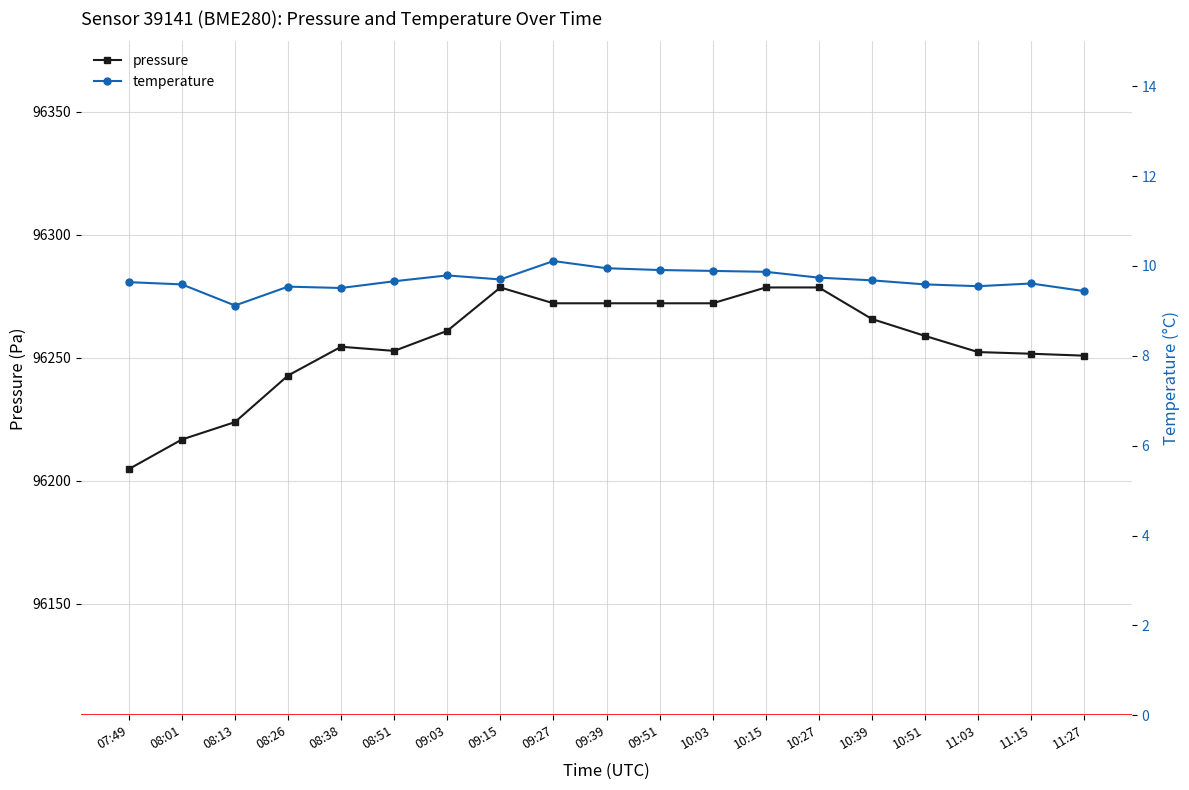

True or false: temperature has more than 2 interior local peaks.

True